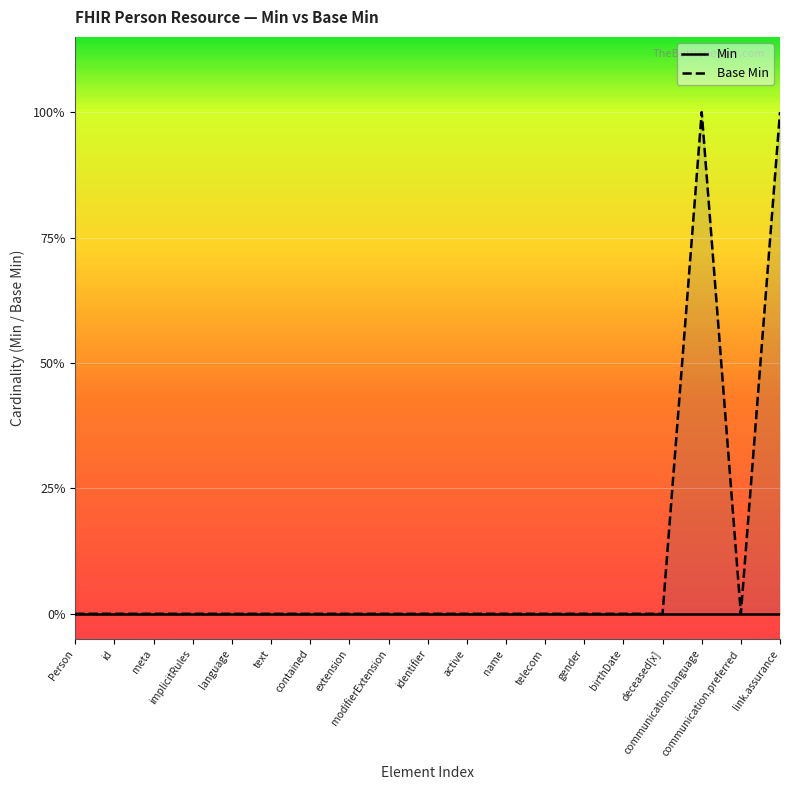

Which category has the highest value in the Base Min series?

communication.language